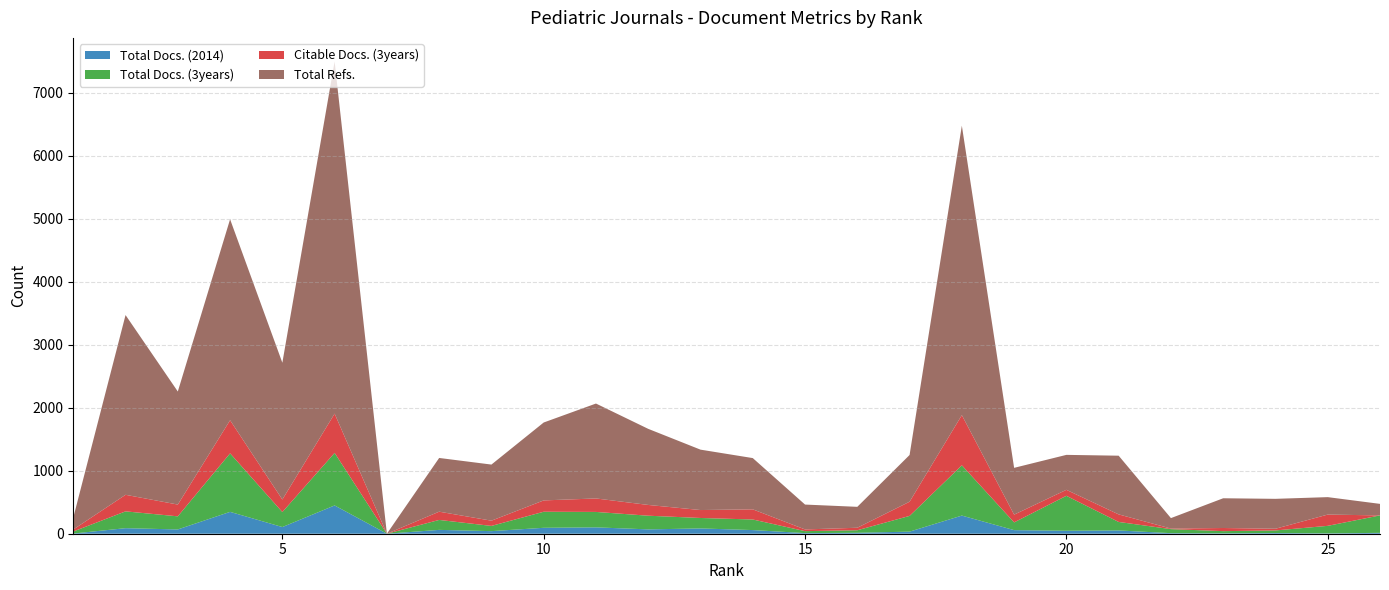

Reading right to left, list all the values displayed in this chart.

Total Docs. (2014): 14	5	11	6	9	52	47	57	288	33	15	10	58	84	69	101	94	41	61	0	449	106	347	68	88	3
Total Docs. (3years): 277	120	41	35	64	135	555	123	798	250	40	31	168	166	217	245	255	83	158	0	834	238	929	208	267	32
Citable Docs. (3years): 0	179	27	50	9	120	95	123	797	225	40	27	161	126	171	214	180	83	131	0	624	199	526	187	263	32
Total Refs.: 183	277	475	472	166	932	555	743	4596	742	332	395	814	959	1208	1507	1237	891	853	0	5591	2172	3191	1795	2854	188